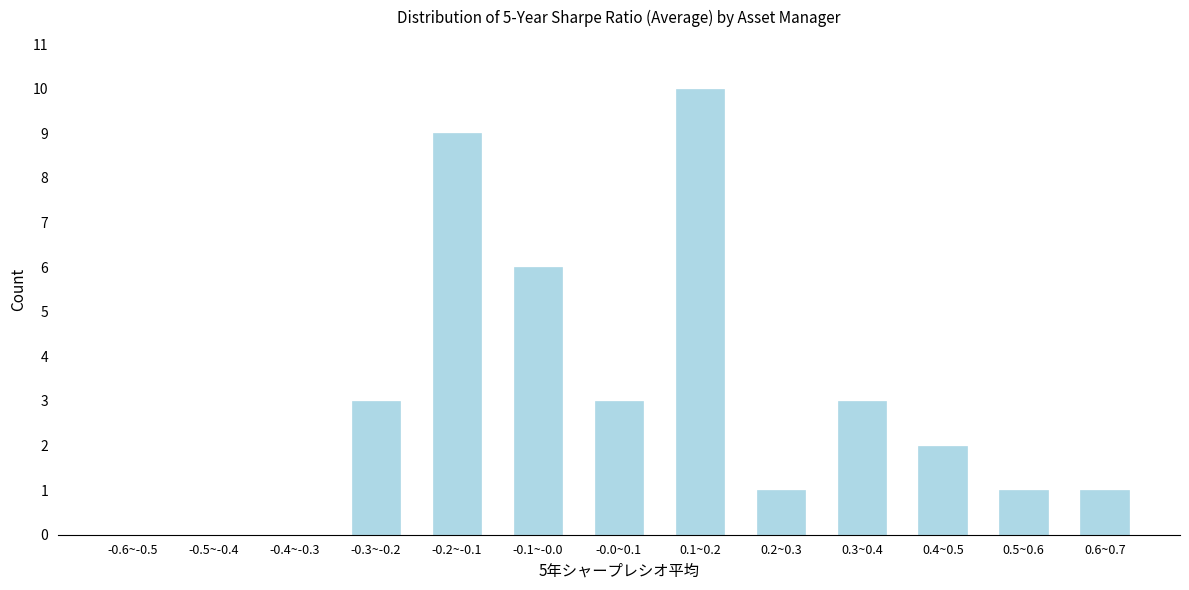

Reading left to right, list all the values displayed in this chart.

-0.6~-0.5=0	-0.5~-0.4=0	-0.4~-0.3=0	-0.3~-0.2=3	-0.2~-0.1=9	-0.1~-0.0=6	-0.0~0.1=3	0.1~0.2=10	0.2~0.3=1	0.3~0.4=3	0.4~0.5=2	0.5~0.6=1	0.6~0.7=1